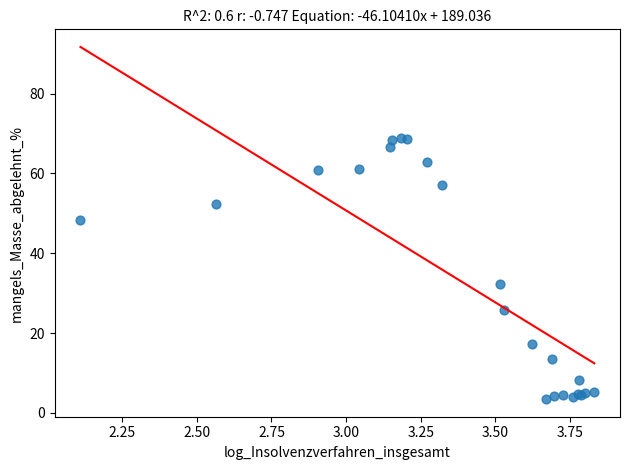

What Y value in the scatter plot is closest to 36?

32.4